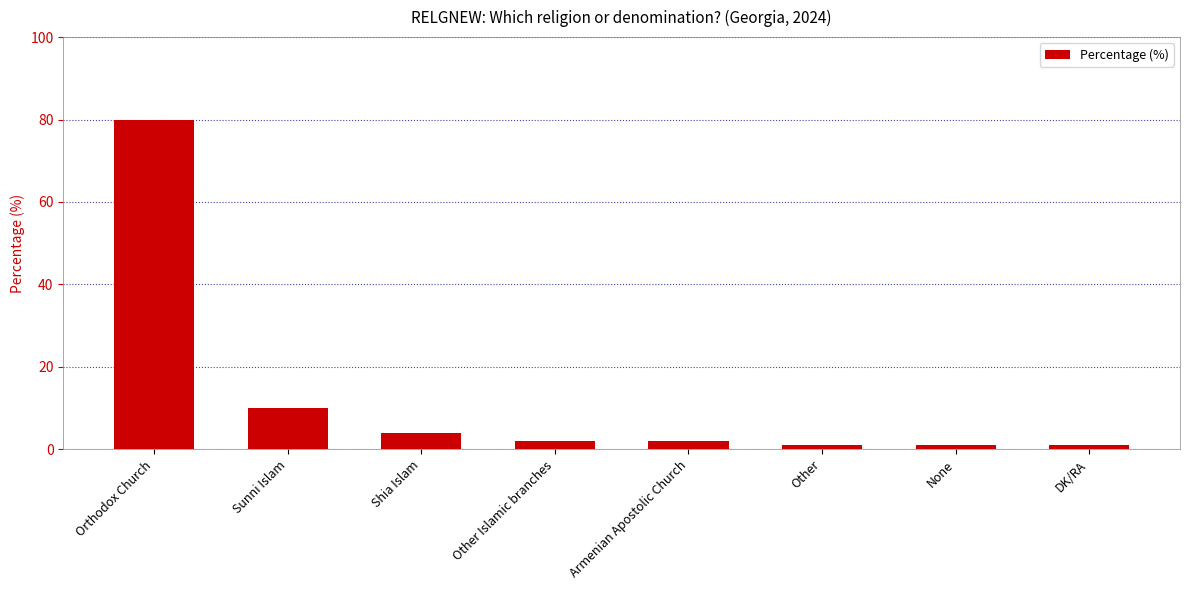

Count the number of data series in this chart.

1